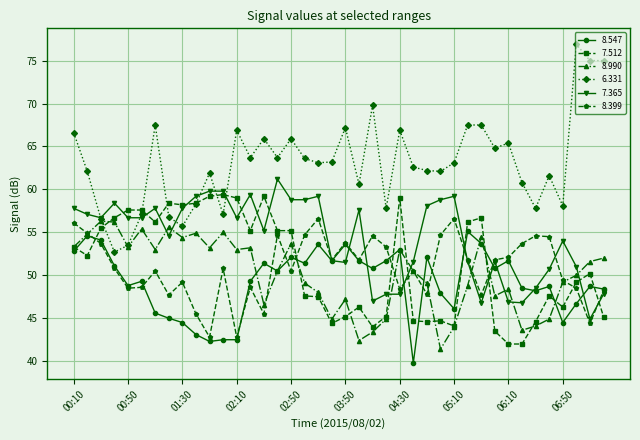

True or false: 7.365 and 8.399 intersect in this chart.

True